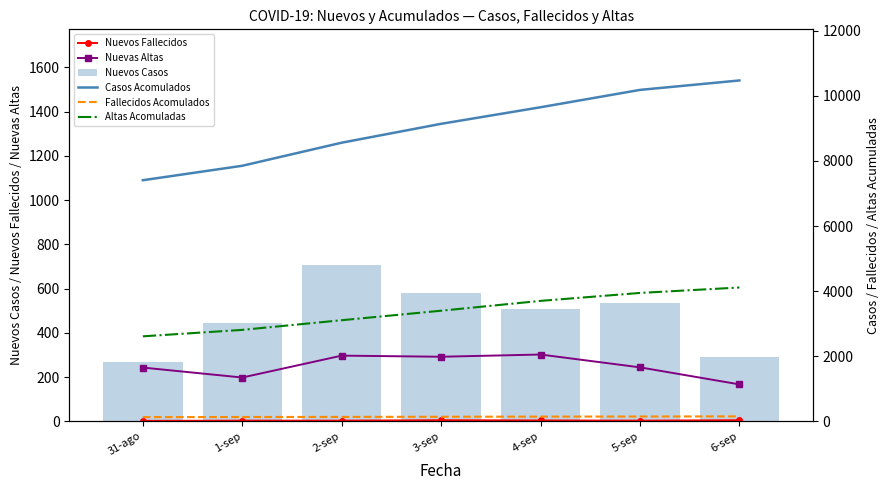

Reading left to right, extract all data points from this chart.

Nuevos Fallecidos: 31-ago=2	1-sep=3	2-sep=3	3-sep=5	4-sep=4	5-sep=3	6-sep=5
Nuevas Altas: 31-ago=243	1-sep=198	2-sep=297	3-sep=292	4-sep=302	5-sep=244	6-sep=167
Nuevos Casos: 31-ago=267	1-sep=444	2-sep=709	3-sep=580	4-sep=509	5-sep=533	6-sep=290
Casos Acomulados: 31-ago=7407	1-sep=7851	2-sep=8560	3-sep=9140	4-sep=9649	5-sep=10182	6-sep=10472
Fallecidos Acomulados: 31-ago=129	1-sep=132	2-sep=135	3-sep=140	4-sep=144	5-sep=147	6-sep=152
Altas Acomuladas: 31-ago=2611	1-sep=2809	2-sep=3106	3-sep=3398	4-sep=3700	5-sep=3944	6-sep=4111